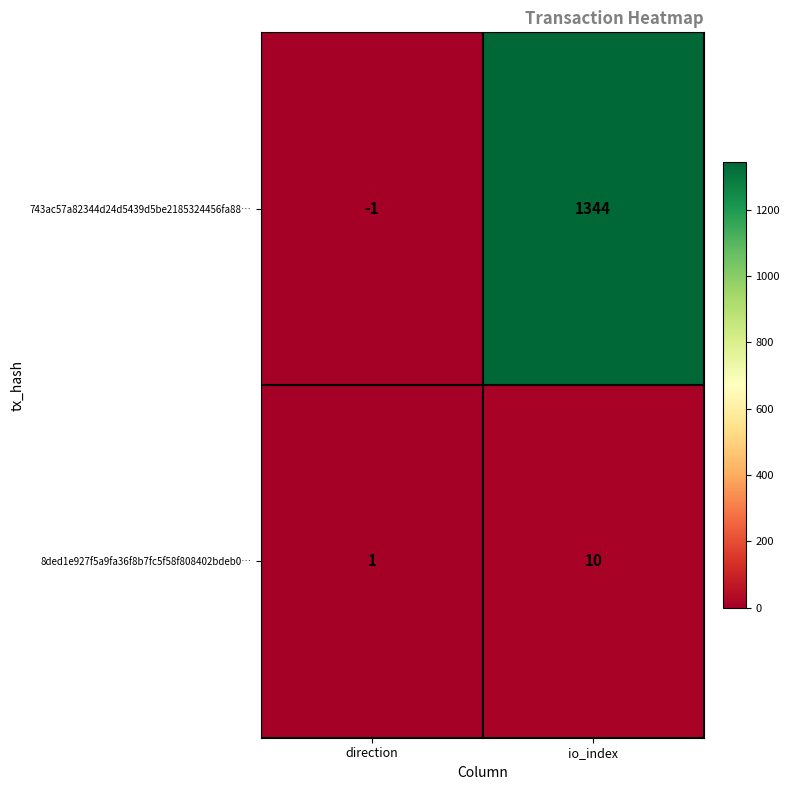

Is it true that 743ac57a82344d24d5439d5be2185324456fa88… equals -2 at direction?

False